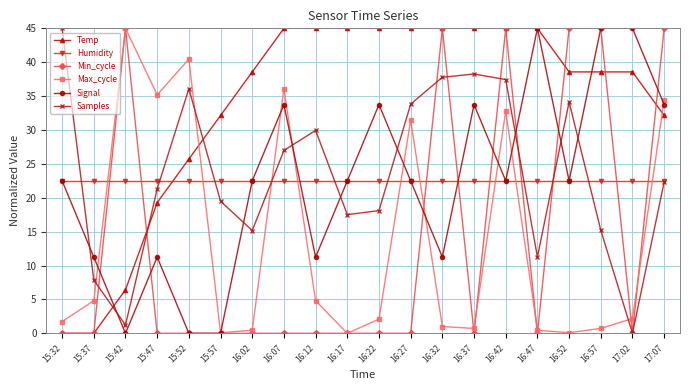

What is the greatest value displayed?

45.0